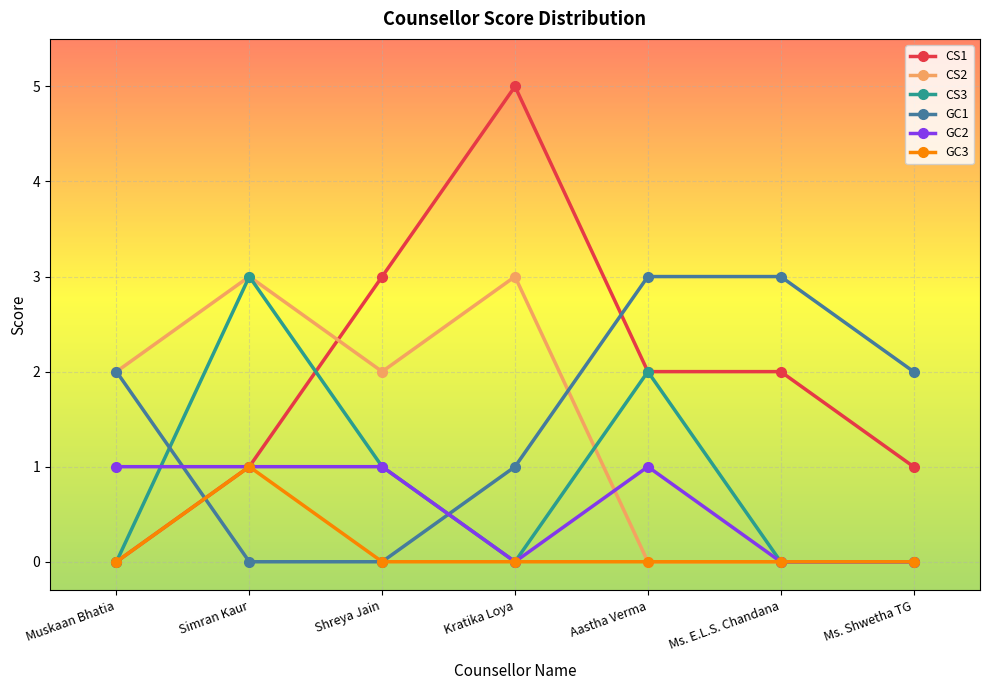

True or false: CS2 has more than 0 points higher than both neighbors.

True